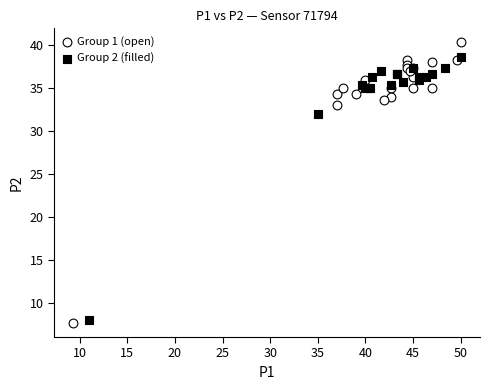

Which series reaches the minimum Y coordinate?

Group 1 (open)